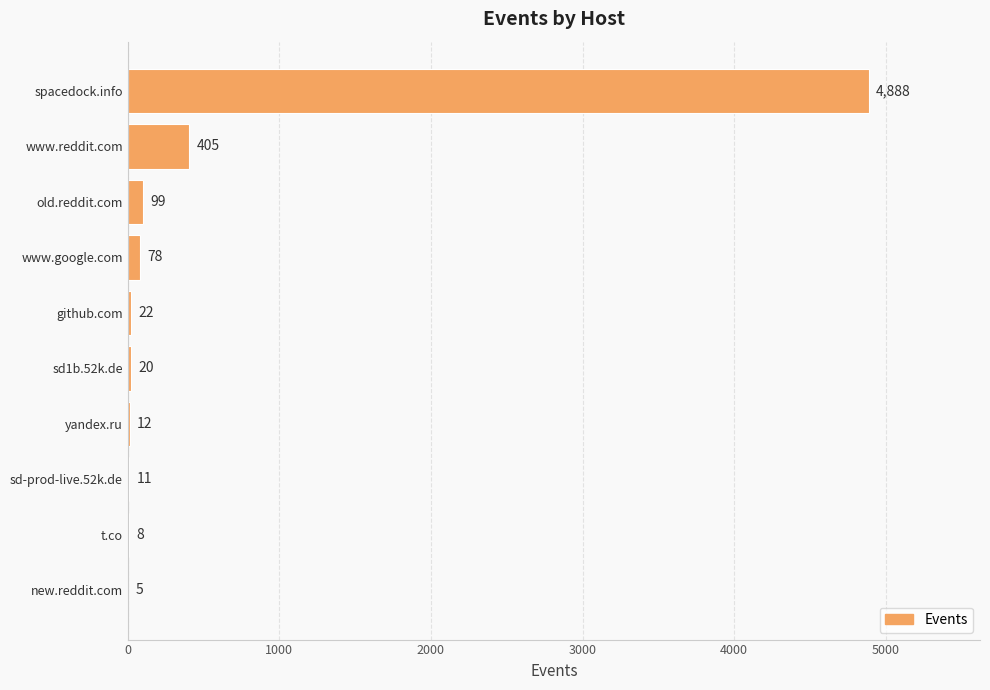

Which label corresponds to the largest value in the chart?

spacedock.info